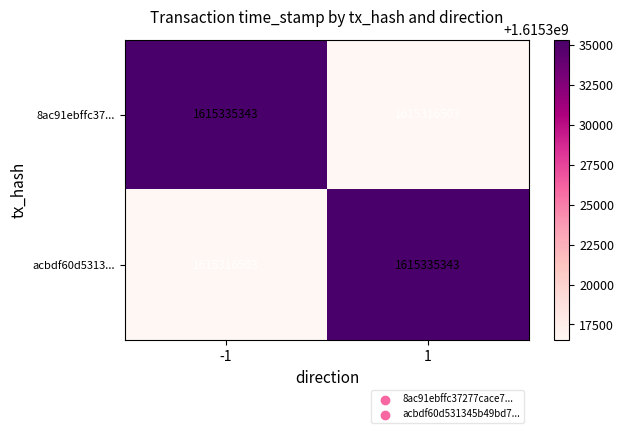

Rank the series at 1 from lowest to highest value.

8ac91ebffc37..., acbdf60d5313...